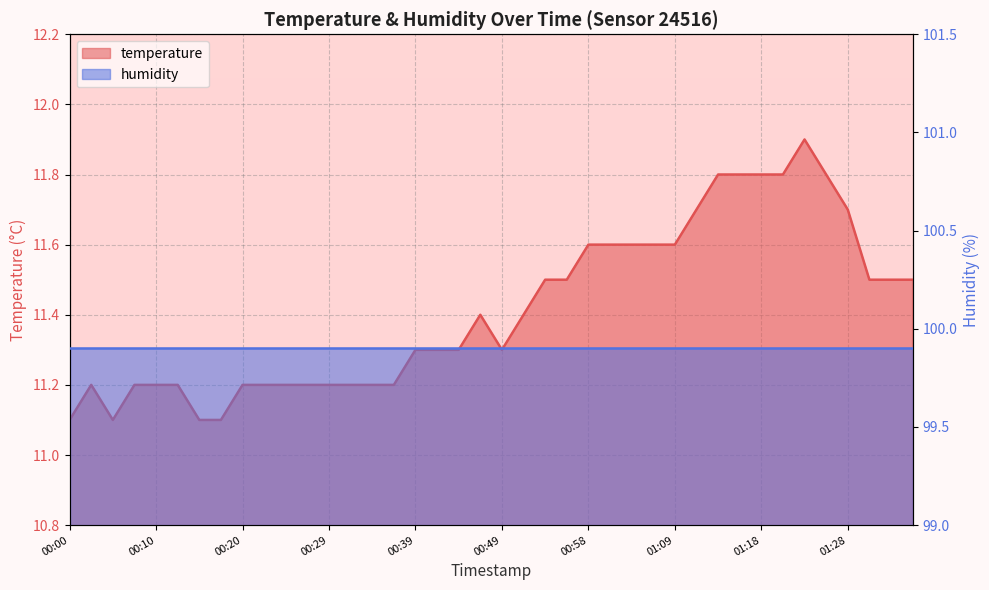

What is the label of the 24th point from the right?

00:39